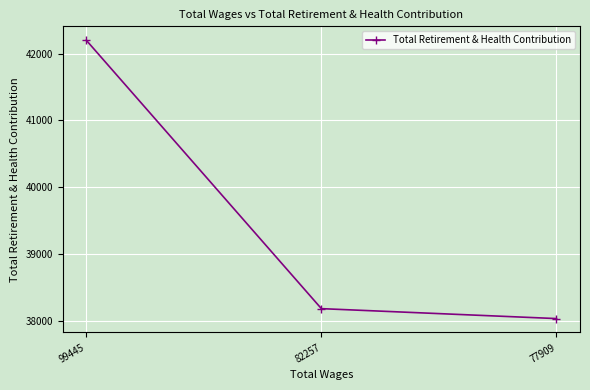

What is the change in value from 99445 to 82257?

-4023